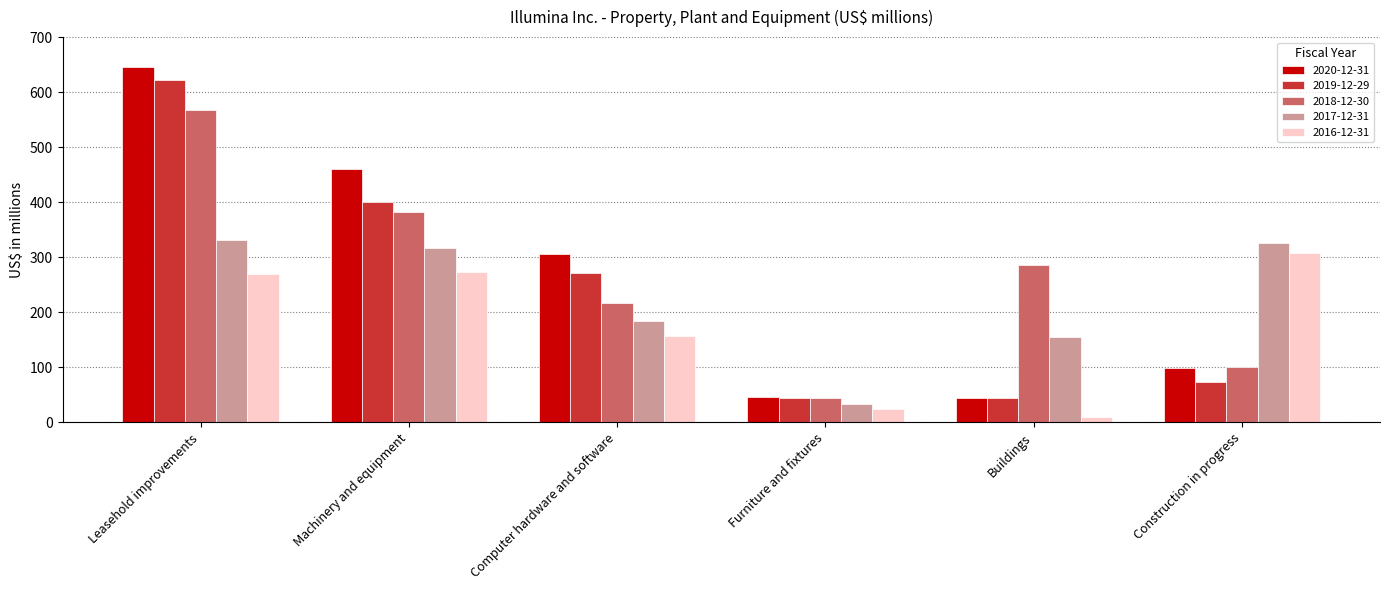

What is the sum of the 2017-12-31 values at Machinery and equipment and Construction in progress?

642